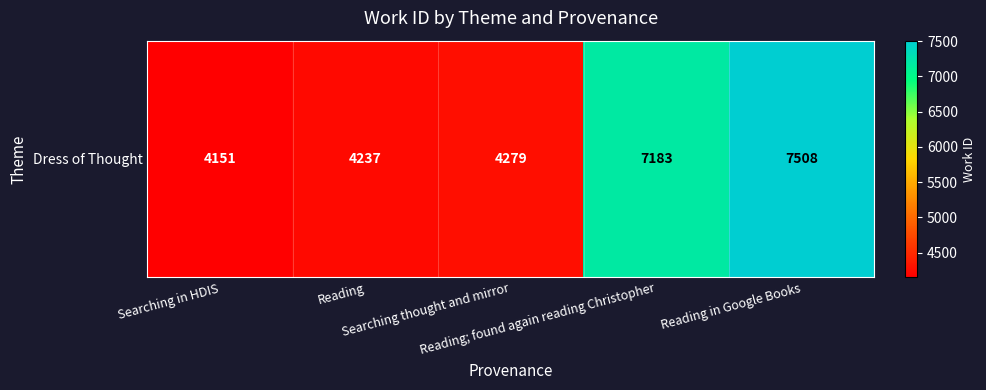

Read the value at Searching thought and mirror, to the nearest 50.

4300